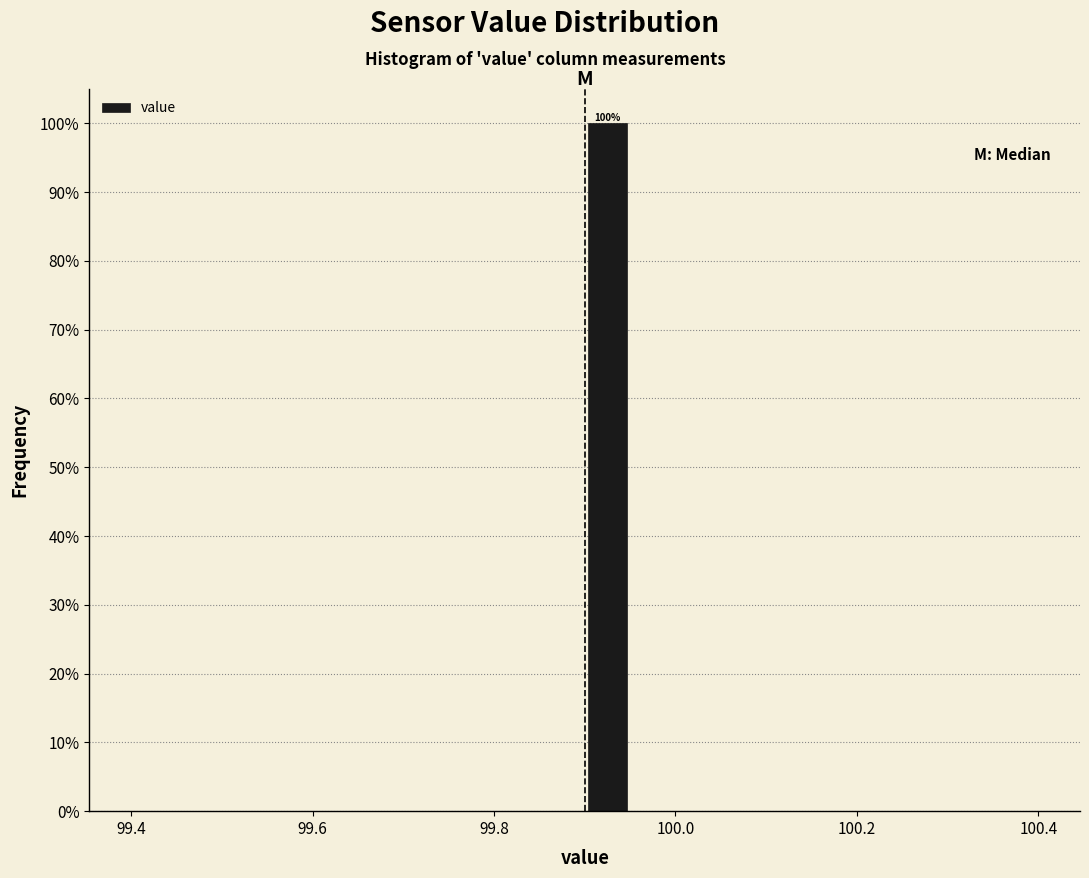

Around what value on the x-axis is the tallest bar? Give the approximate position of its centre, as read against the axis.

99.92